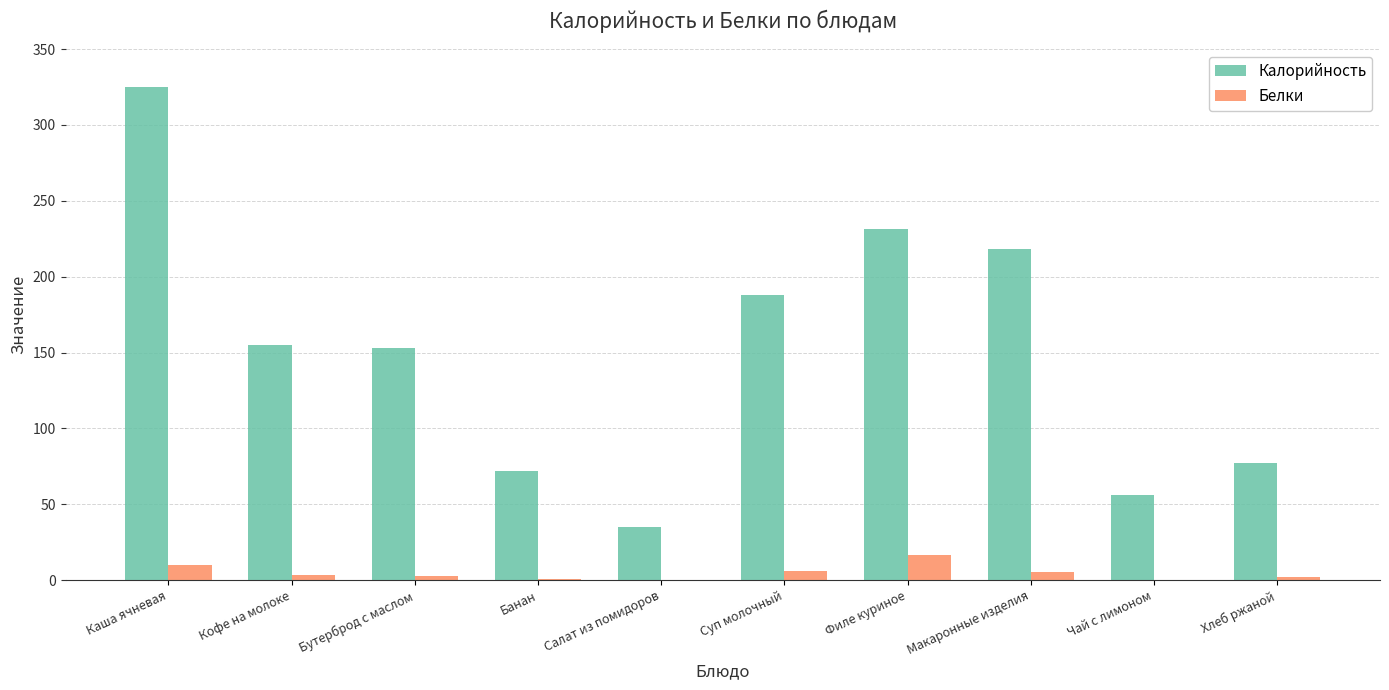

The Калорийность series shows 558.4 at Каша ячневая. True or false?

False